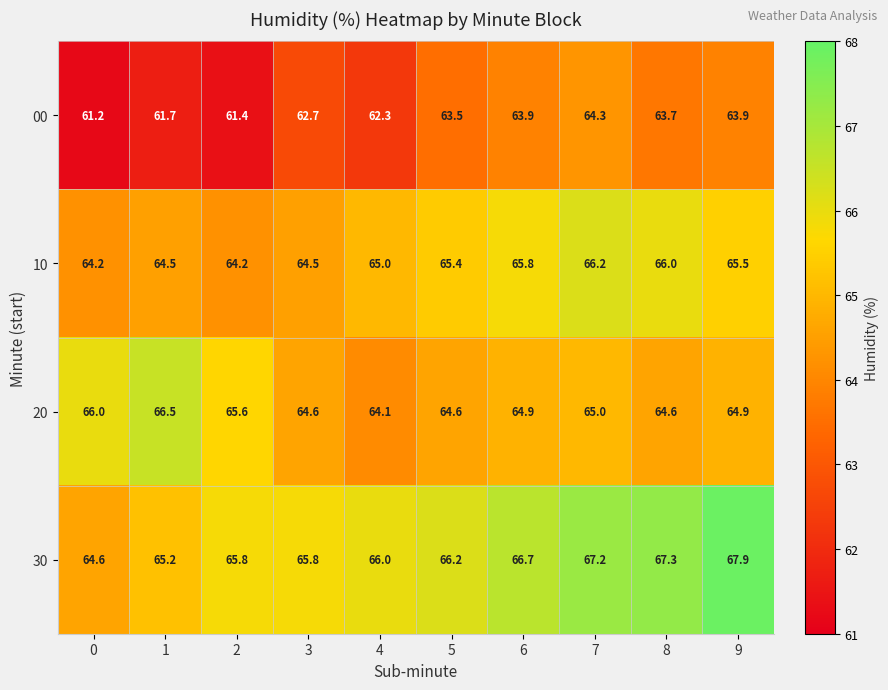

What is the minimum value shown in the chart?

61.2